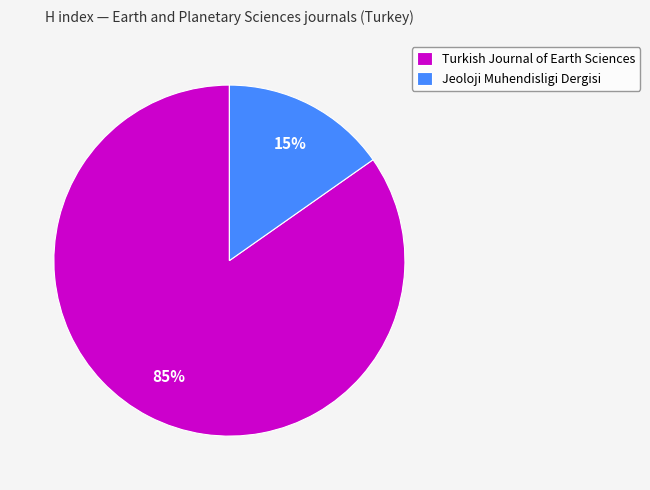

Which has a higher value, Turkish Journal of Earth Sciences or Jeoloji Muhendisligi Dergisi?

Turkish Journal of Earth Sciences